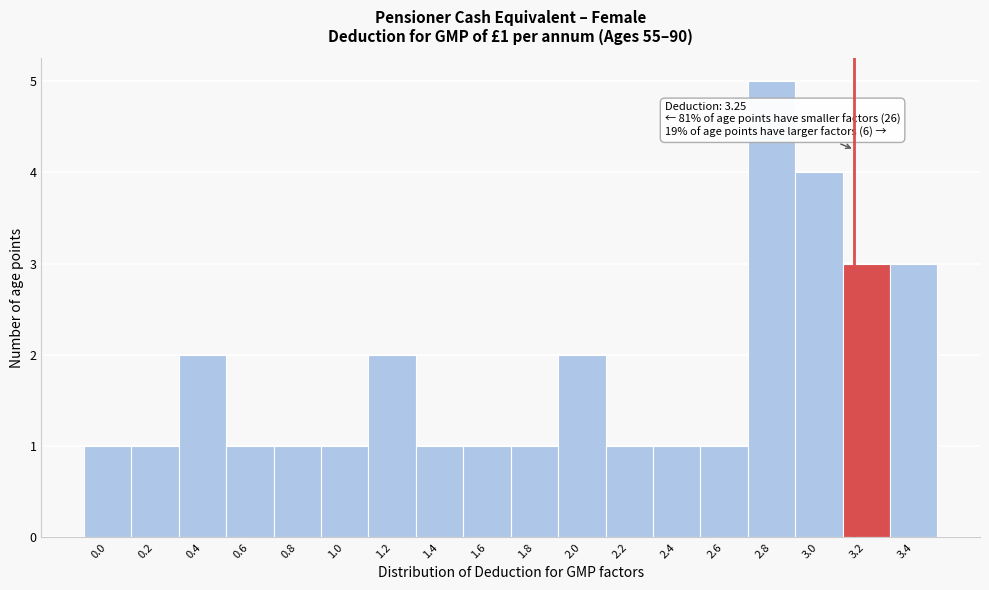

Reading left to right, transcribe all the data shown in this chart.

0.0=1	0.2=1	0.4=2	0.6=1	0.8=1	1.0=1	1.2=2	1.4=1	1.6=1	1.8=1	2.0=2	2.2=1	2.4=1	2.6=1	2.8=5	3.0=4	3.2=3	3.4=3